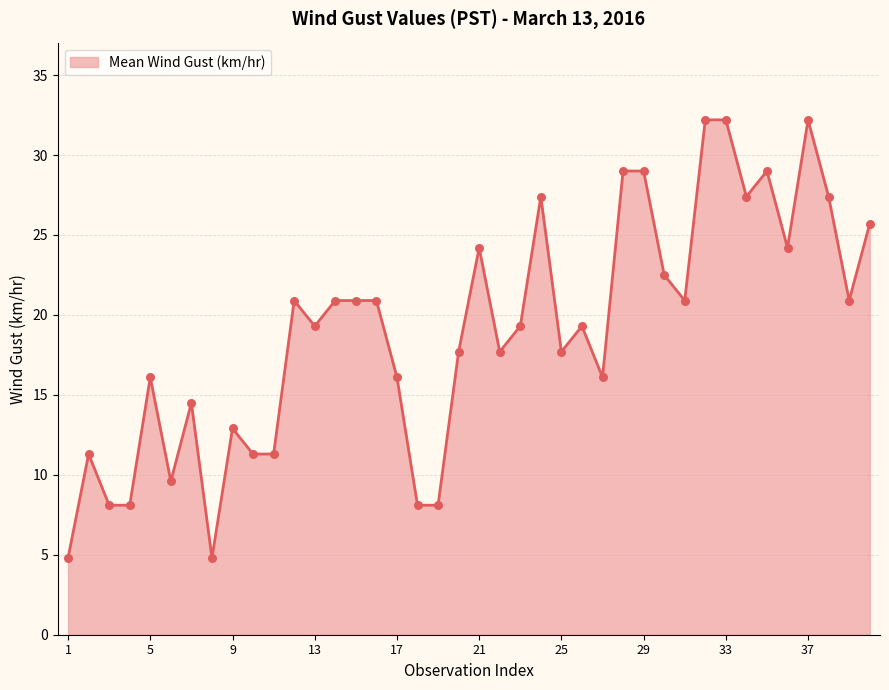

What is the greatest value displayed?

32.2